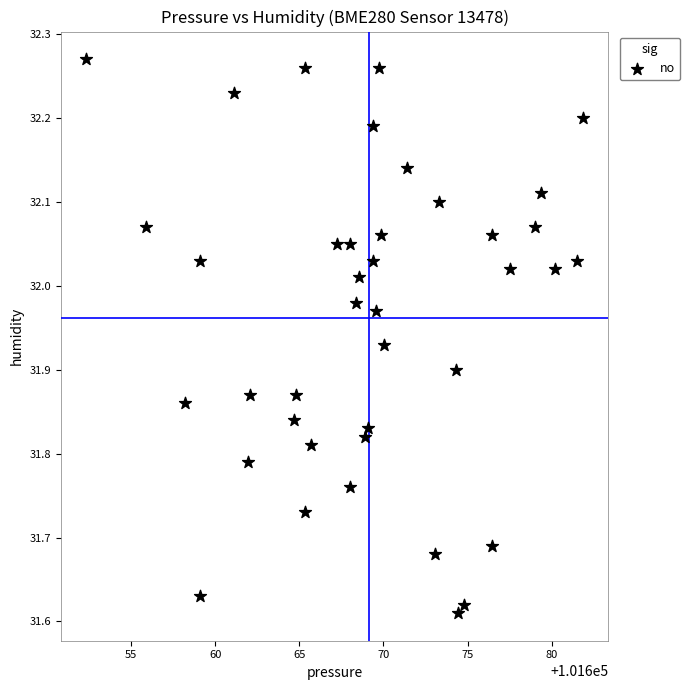

What is the range of Y values (max minus min)?

0.7